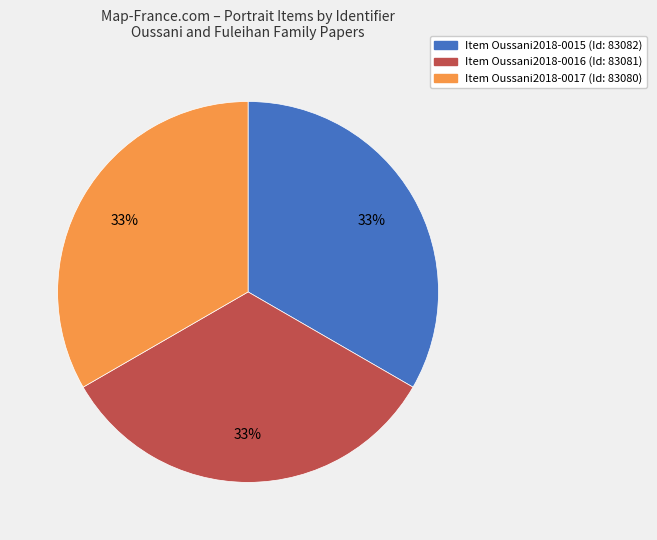

Does any single category account for the majority?

No